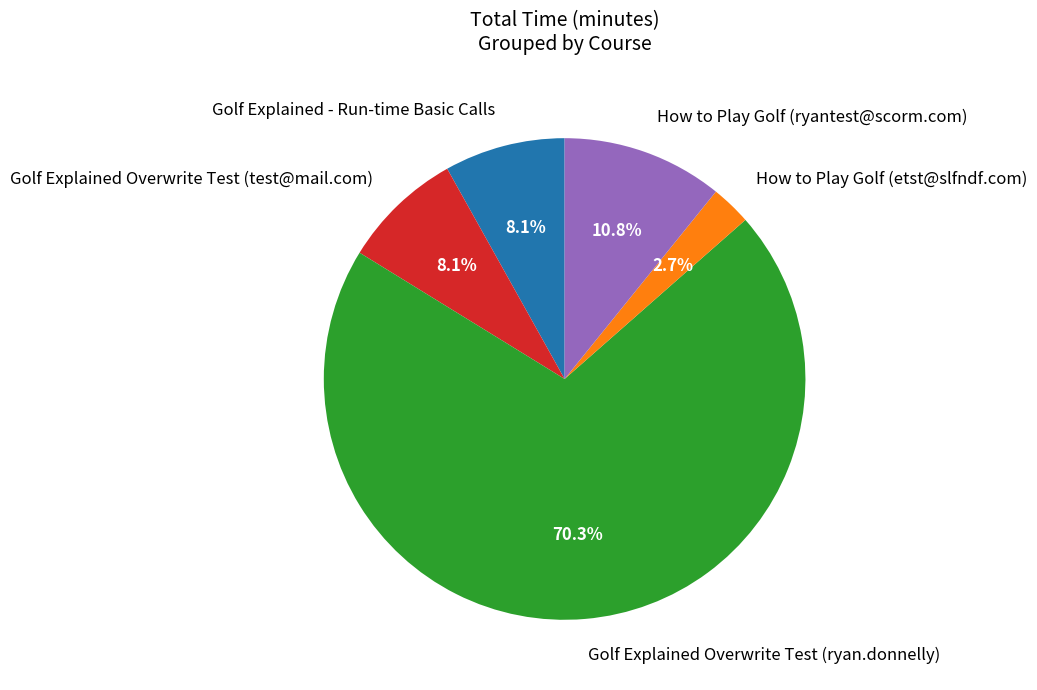

Which has a higher value, Golf Explained Overwrite Test (test@mail.com) or How to Play Golf (ryantest@scorm.com)?

How to Play Golf (ryantest@scorm.com)